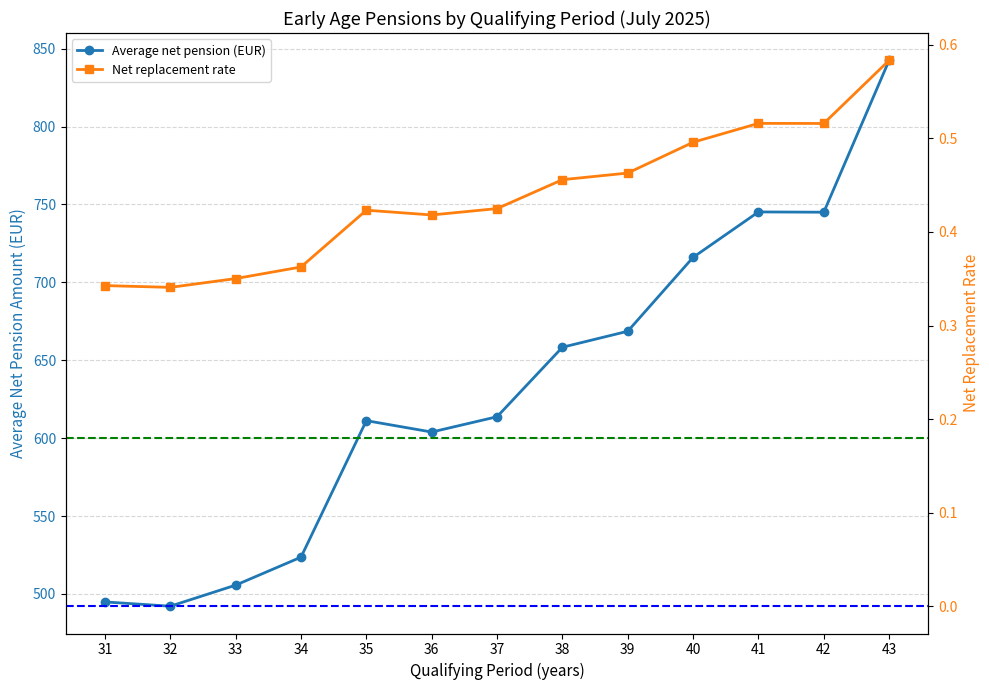

What are all the series names shown in the legend?

Average net pension (EUR), Net replacement rate